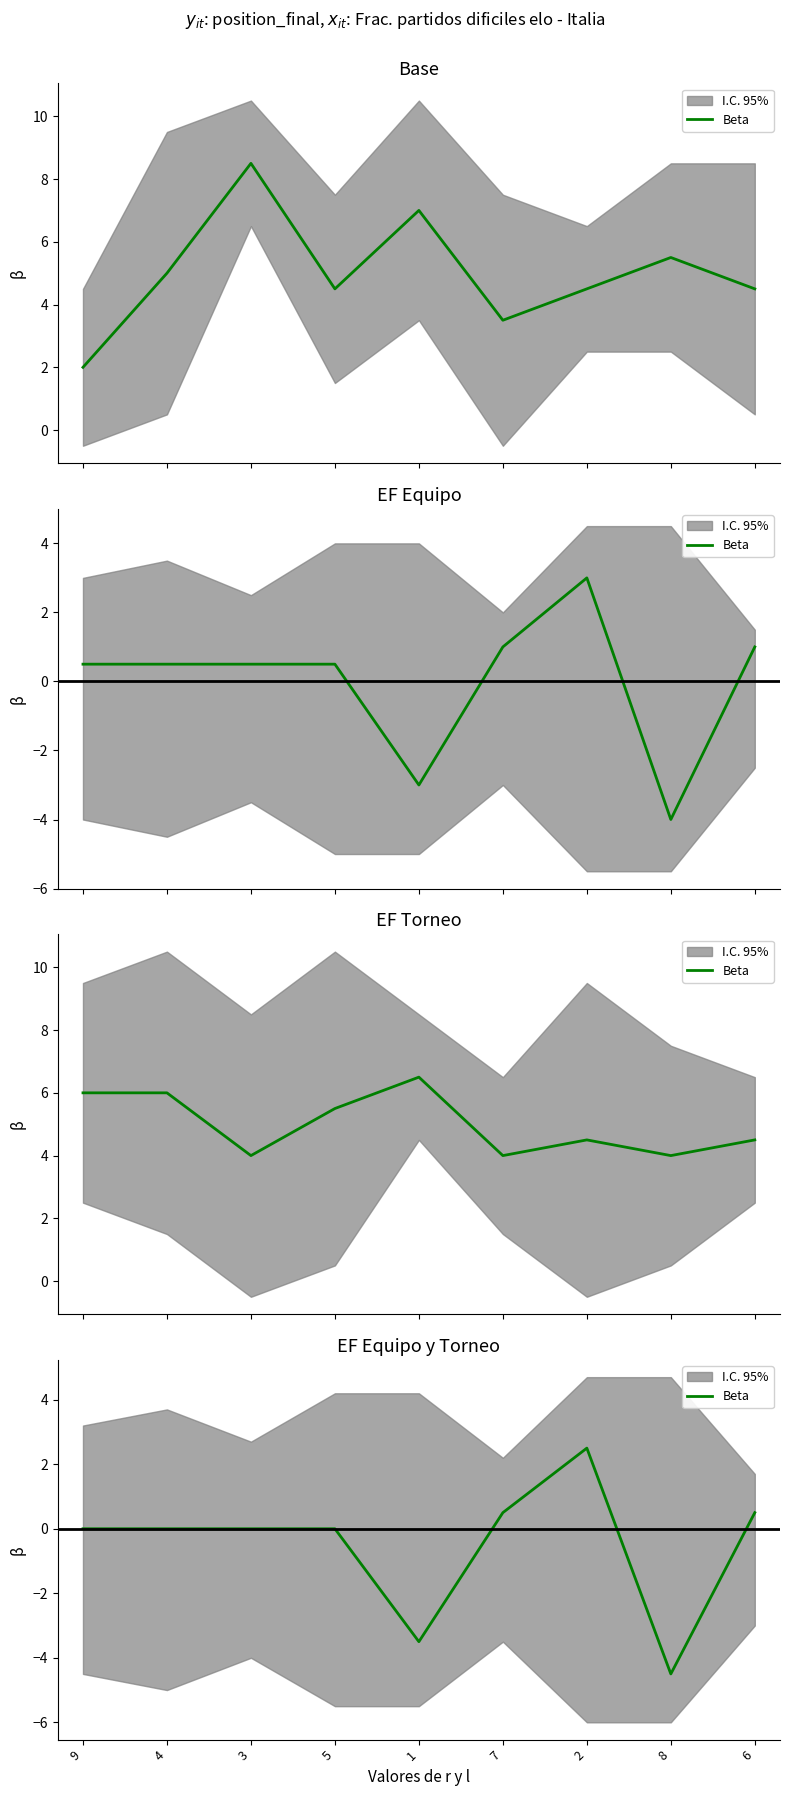

Reading left to right, list all the values displayed in this chart.

0.0	0.0	0.0	0.0	-3.5	0.5	2.5	-4.5	0.5